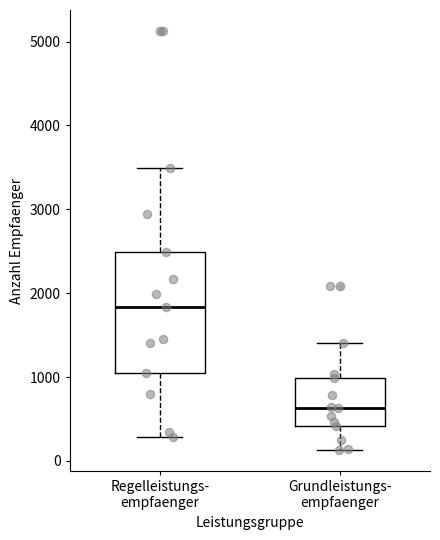

Reading left to right, transcribe this box plot: for each box, give where its median line is, the range the box spans, and where its two whiskers end, as read against the y-axis. The values are not printed on the chart, so give them approximately, as read against the axis.

Regelleistungs- empfaenger: median 1800, box 1100 to 2500, whiskers 300 to 3500
Grundleistungs- empfaenger: median 600, box 400 to 1000, whiskers 100 to 1400